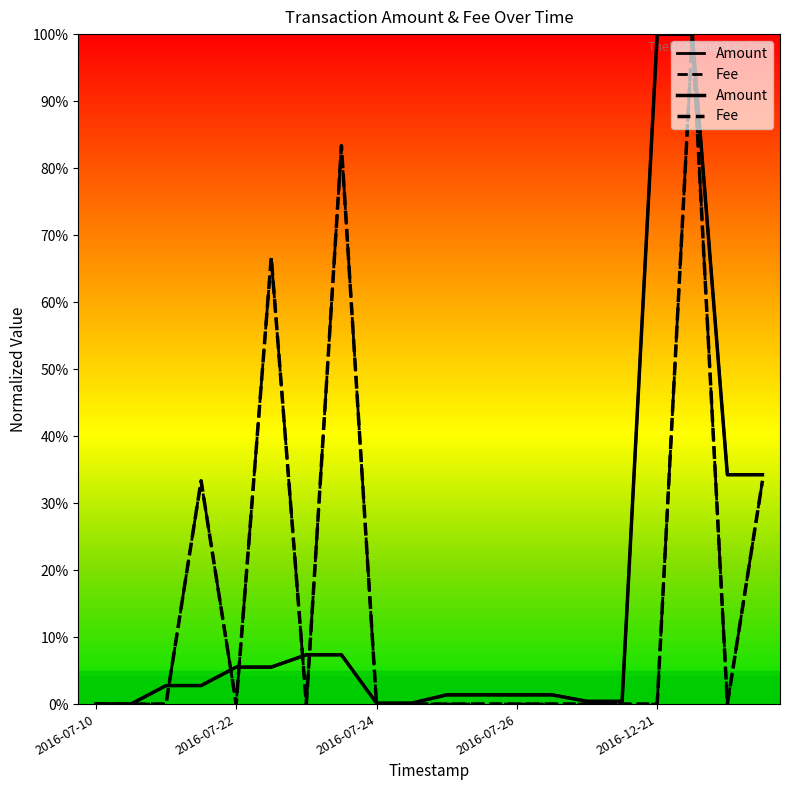

At 2016-07-24, list the series in order from smallest to largest.

Fee, Amount